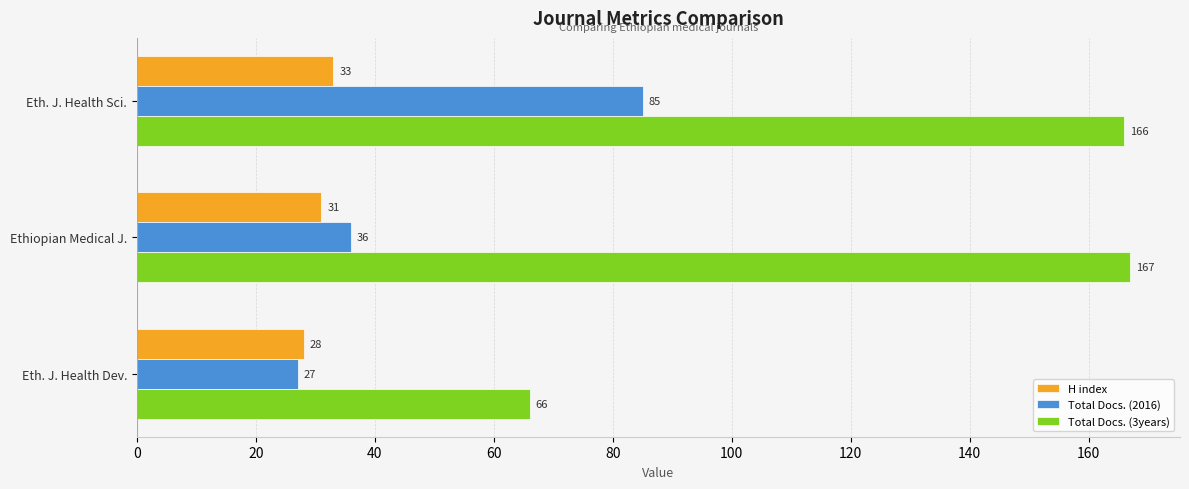

List the labels in order of H index value, smallest first.

Eth. J. Health Dev., Ethiopian Medical J., Eth. J. Health Sci.